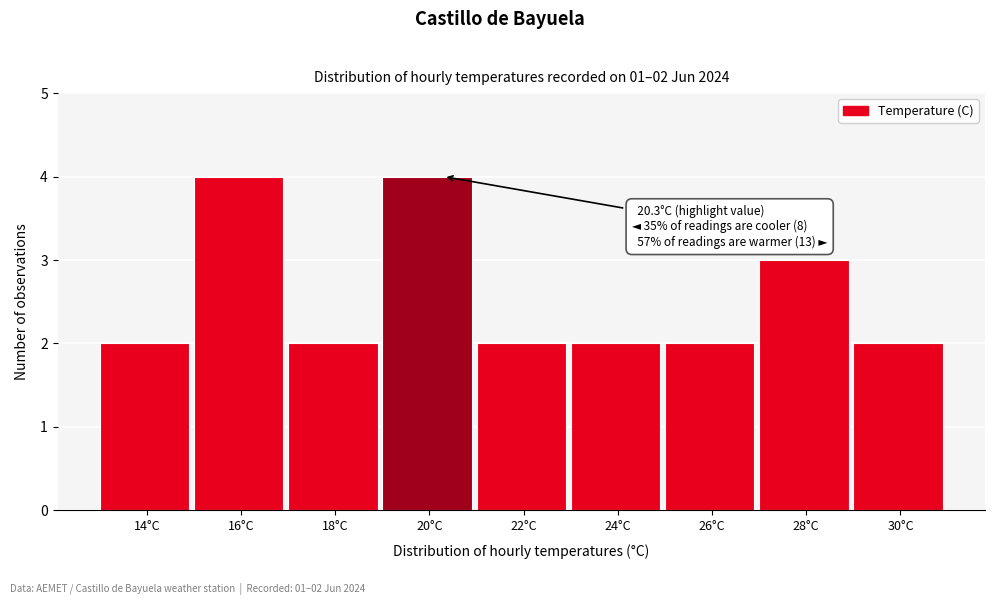

Reading left to right, extract all data points from this chart.

2	4	2	4	2	2	2	3	2